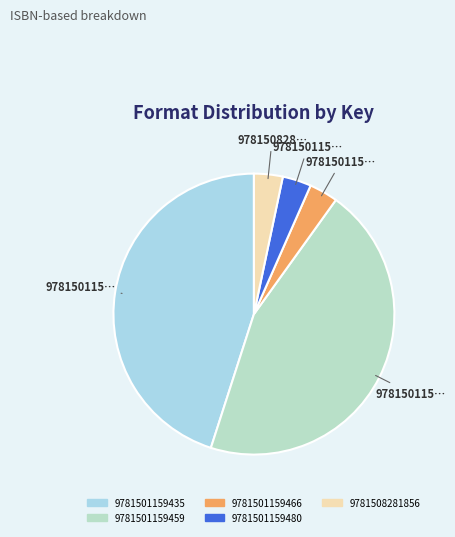

How many segments does this pie chart have?

5